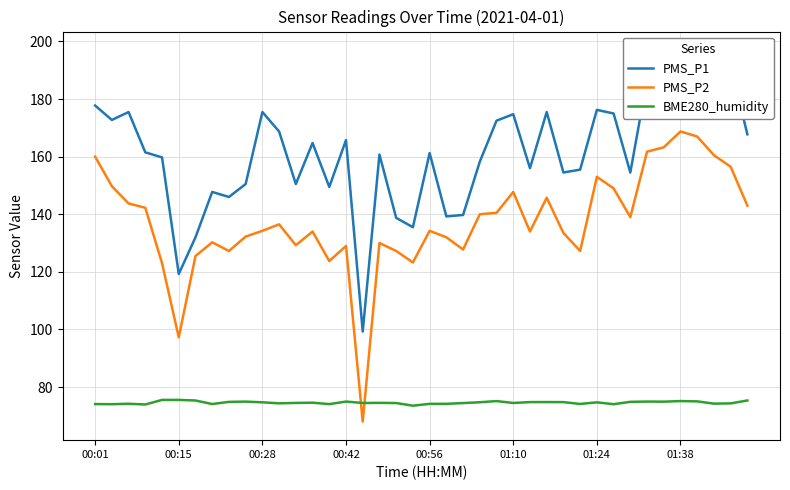

How many values in the PMS_P1 series are below 161?

19